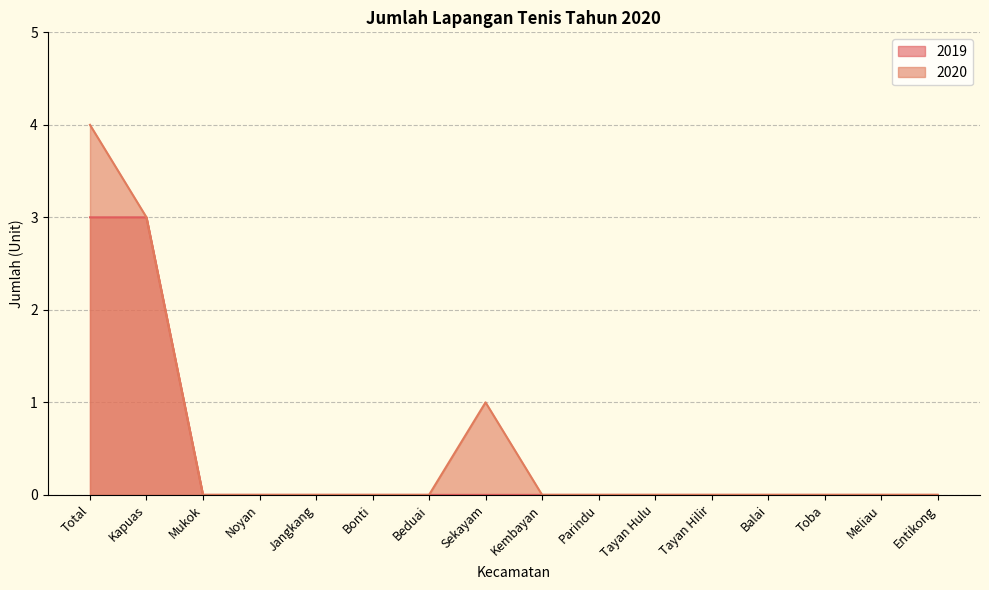

Is the value of 2020 at Total greater than the value of 2019 at Bonti?

Yes